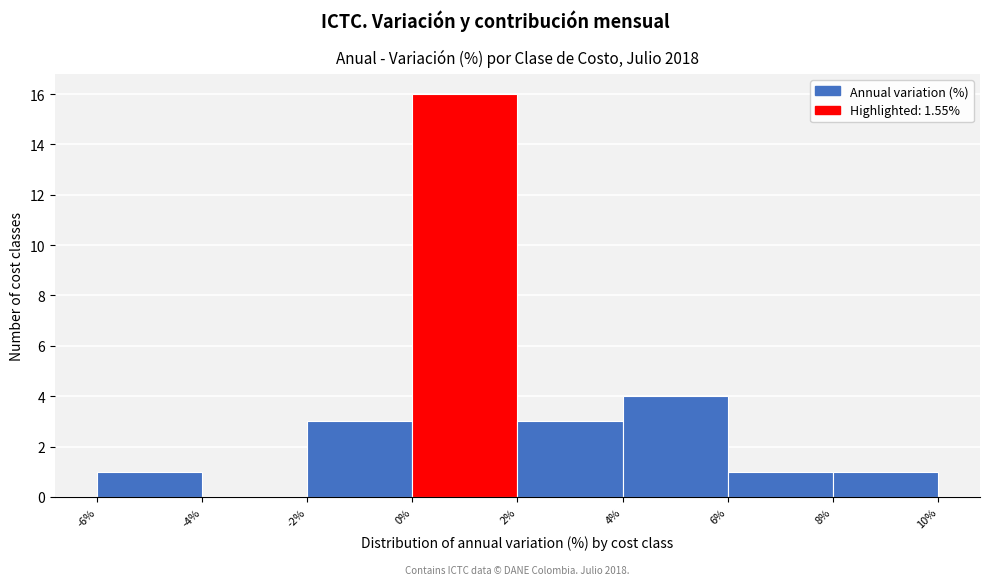

Which range on the x-axis has the tallest bar?

0% to 2%